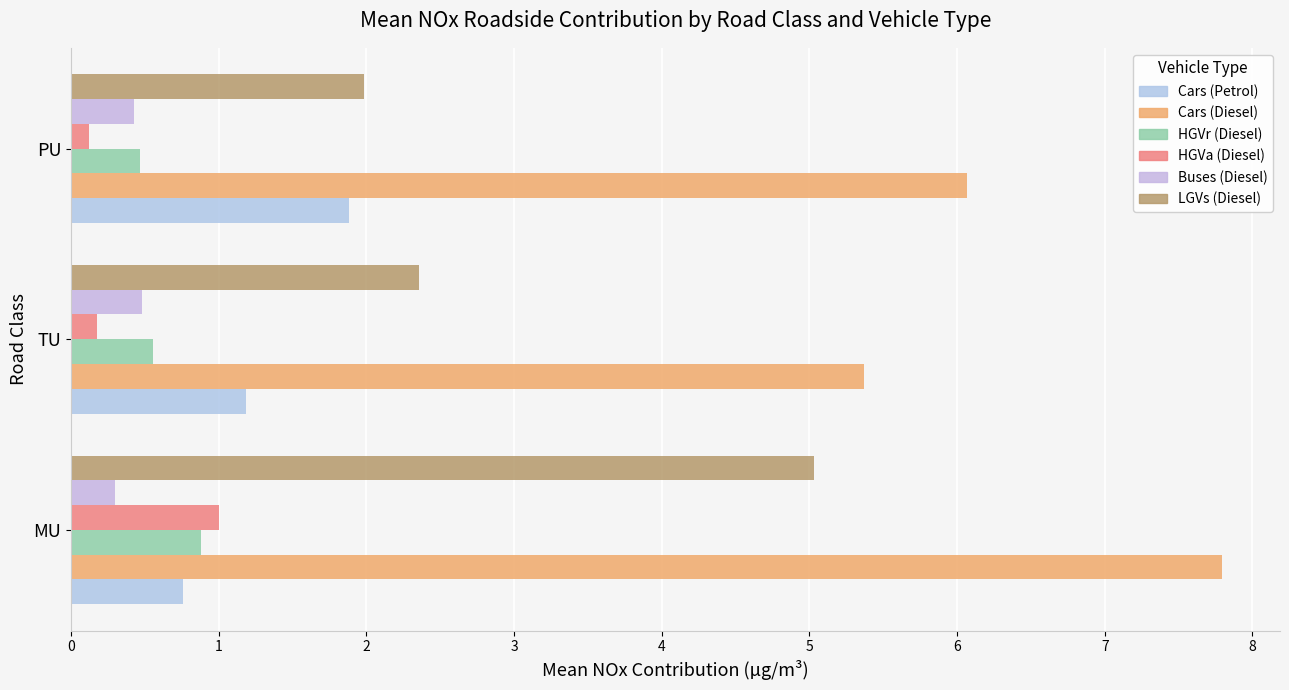

Count the number of data series in this chart.

6